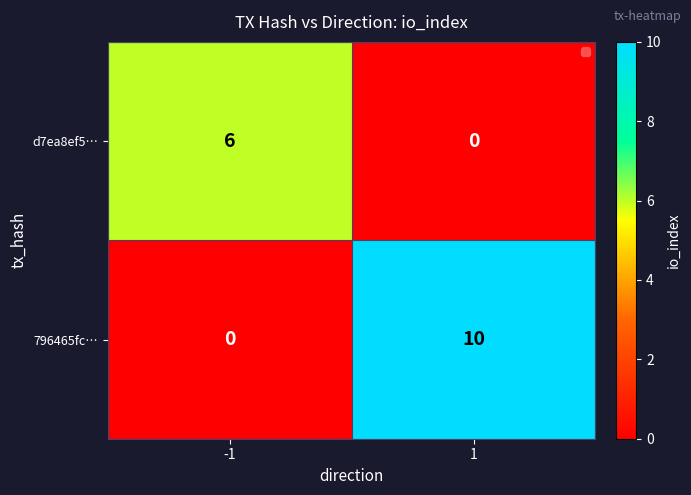

List the series in order of their peak value, highest first.

796465fc…, d7ea8ef5…